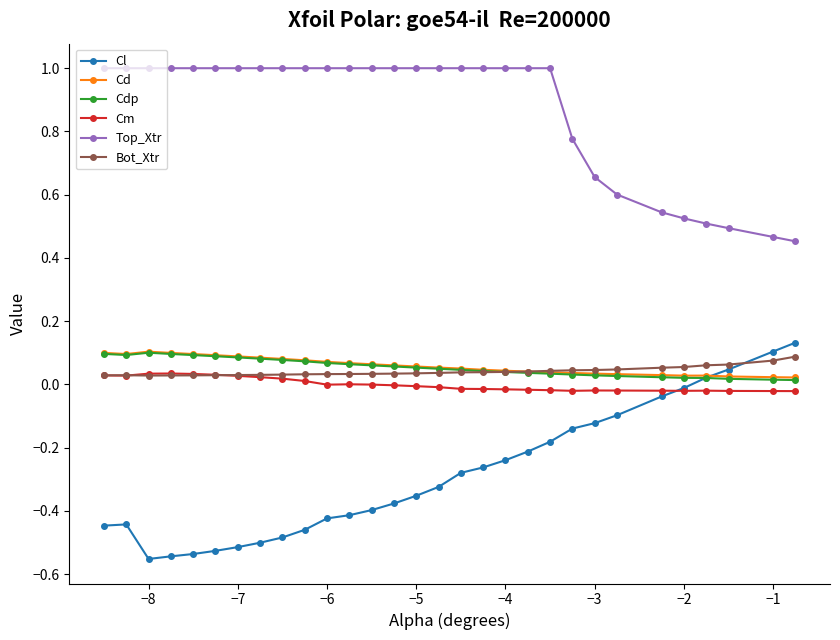

What is the maximum value shown in the chart?

1.0